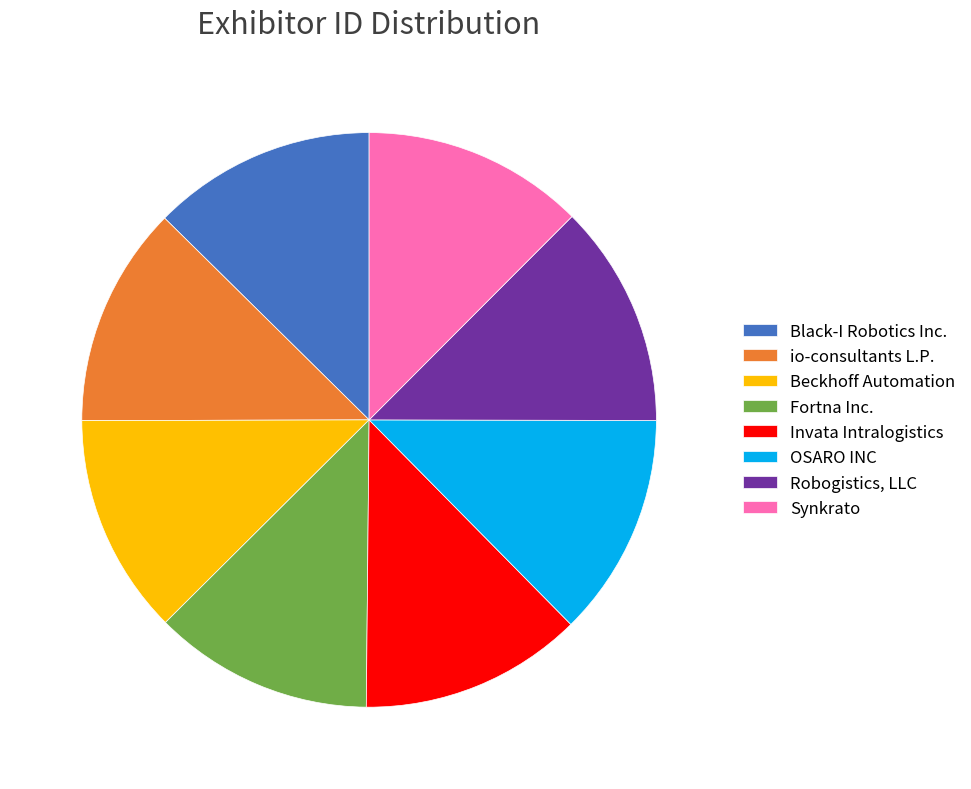

Approximately how many times larger is the value at Black-I Robotics Inc. compared to Fortna Inc.?

1.0